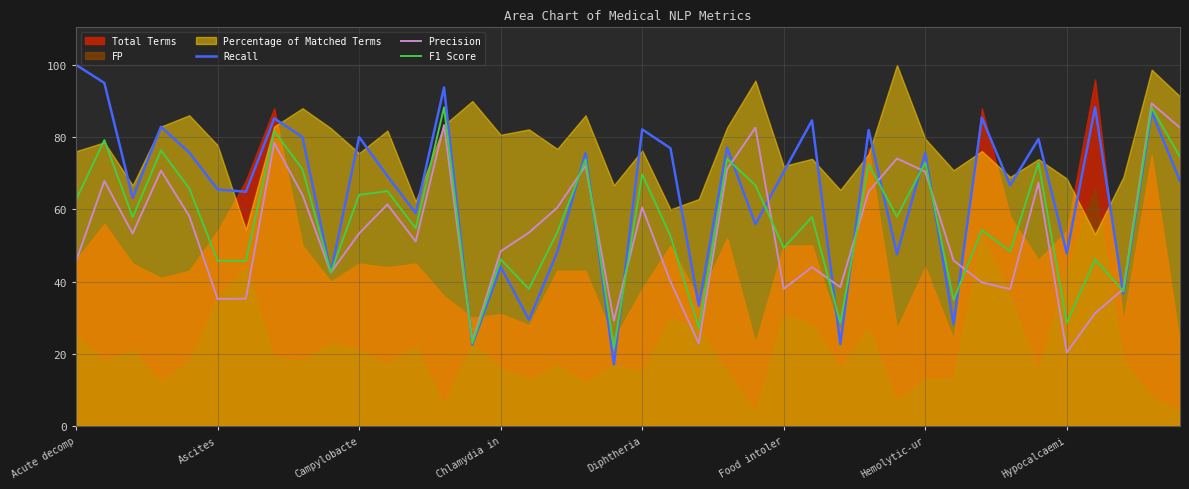

True or false: Recall has more than 0 interior local peaks.

True